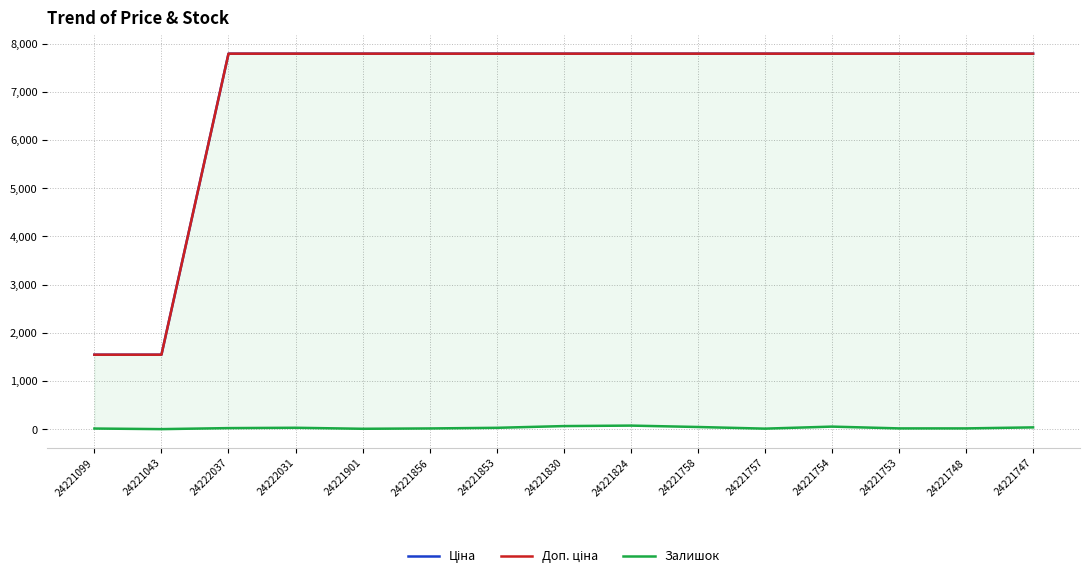

At 24222037, list the series in order from smallest to largest.

Залишок, Ціна, Доп. ціна